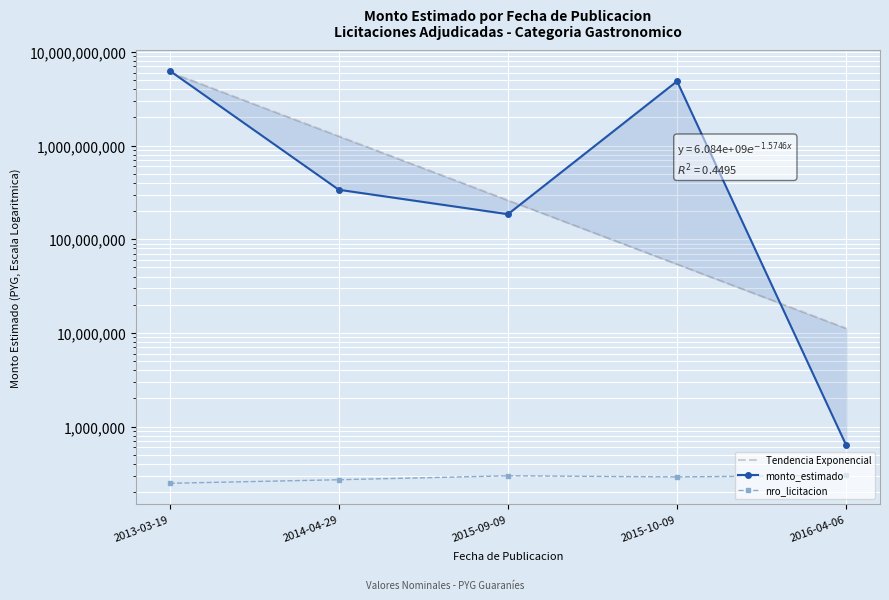

What is the sum of the Tendencia Exponencial values at 2015-10-09 and 2015-09-09?

314967674.3